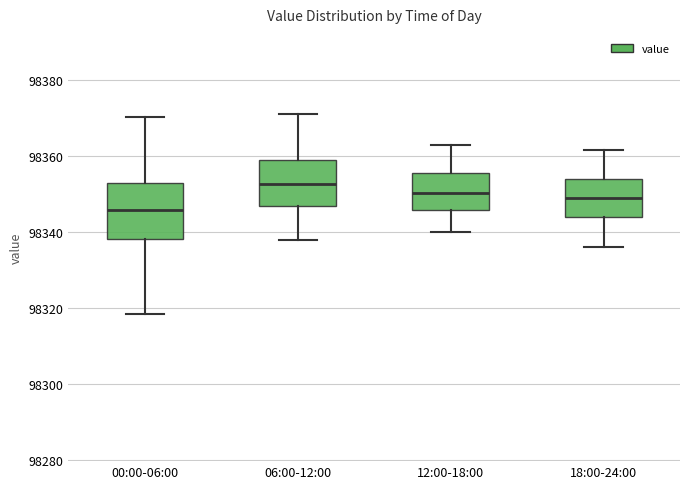

Reading left to right, transcribe this box plot: for each box, give where its median line is, the range the box spans, and where its two whiskers end, as read against the y-axis. The values are not printed on the chart, so give them approximately, as read against the axis.

00:00-06:00: median 98346, box 98338 to 98354, whiskers 98318 to 98370
06:00-12:00: median 98352, box 98346 to 98358, whiskers 98338 to 98372
12:00-18:00: median 98350, box 98346 to 98356, whiskers 98340 to 98362
18:00-24:00: median 98348, box 98344 to 98354, whiskers 98336 to 98362